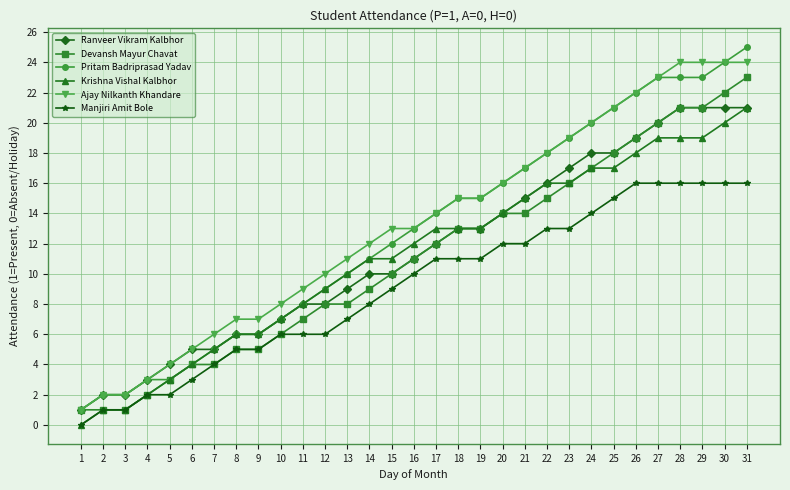

What is the greatest value displayed?

25